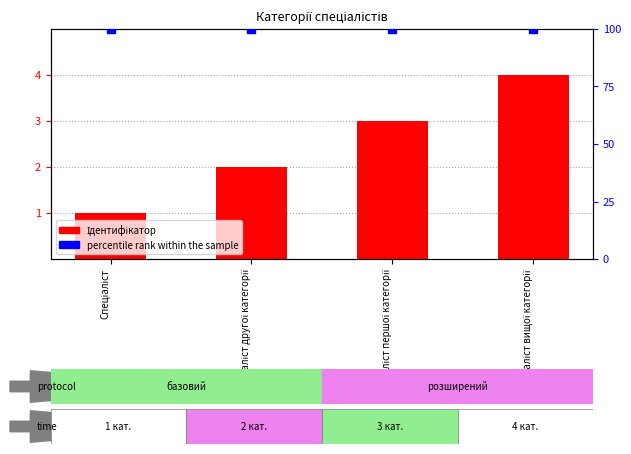

Which series has the largest Y range (max minus min)?

Ідентифікатор